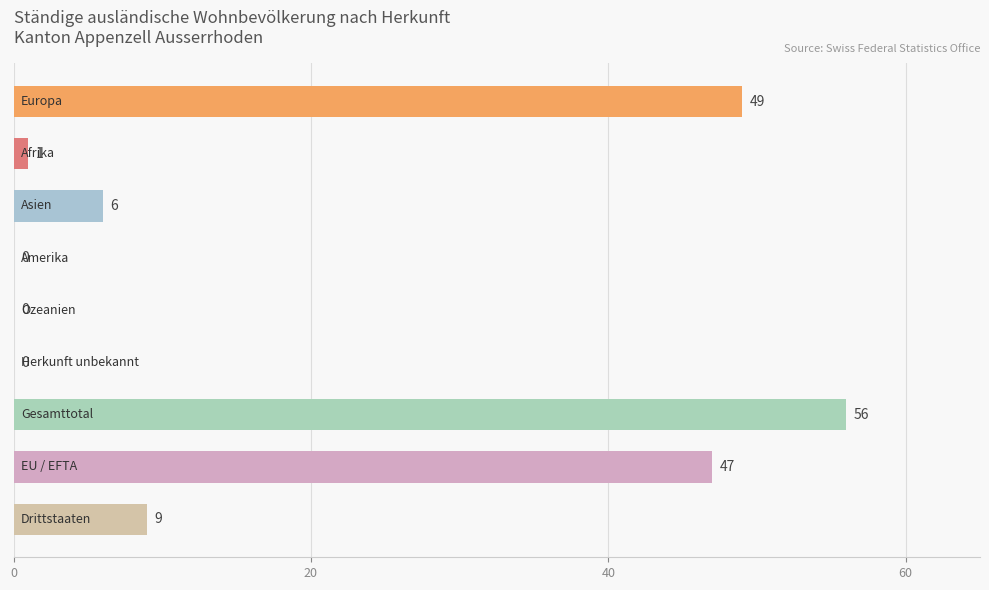

What is the greatest value displayed?

56